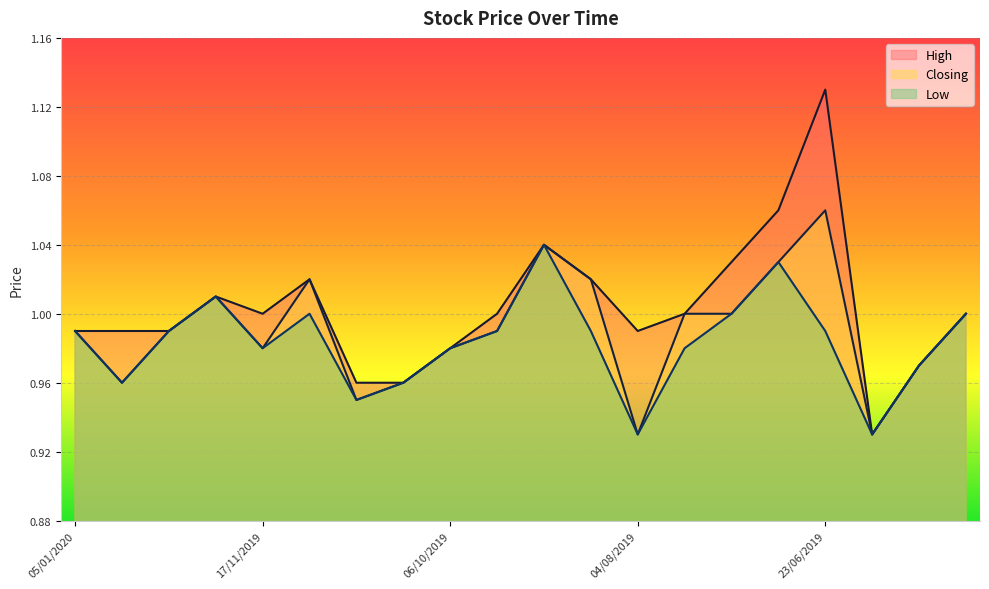

Where is the first local maximum for Low?

24/11/2019